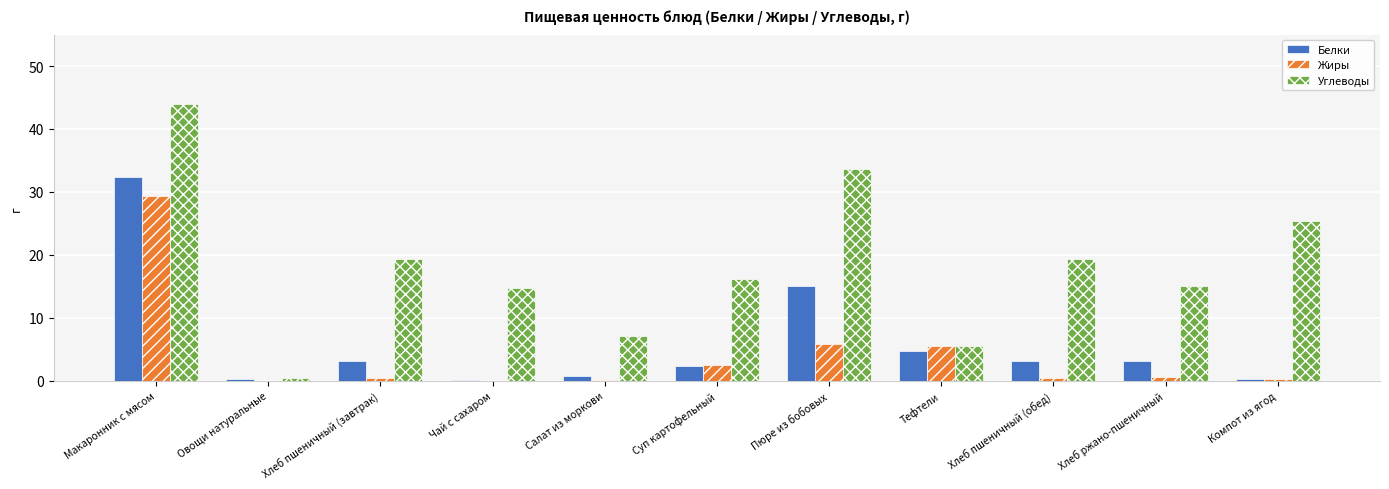

True or false: Жиры has a value of 20.4 at Чай с сахаром.

False